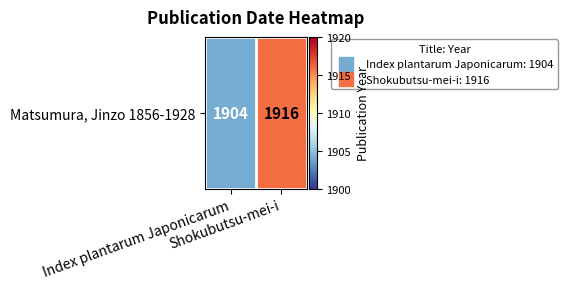

Where is the data nearest to the value 1910?

Index plantarum Japonicarum